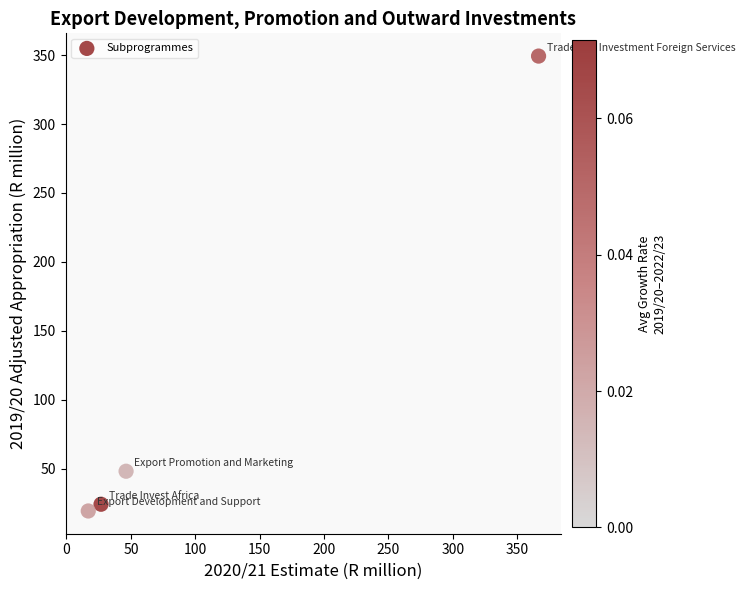

What Y value in the scatter plot is closest to 184?

48.1